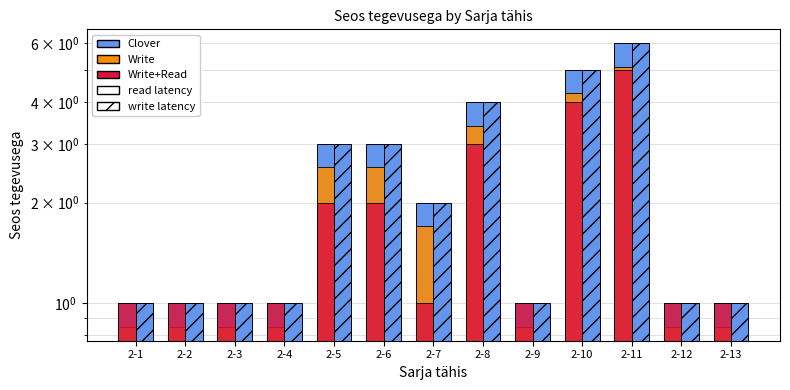

What is the value of the read latency bar at the 9th from the left?

1.0